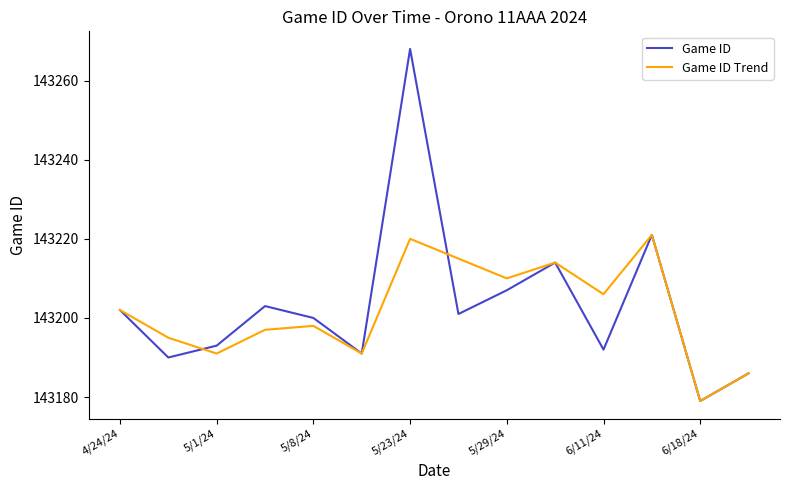

Which series has the largest range (max minus min)?

Game ID